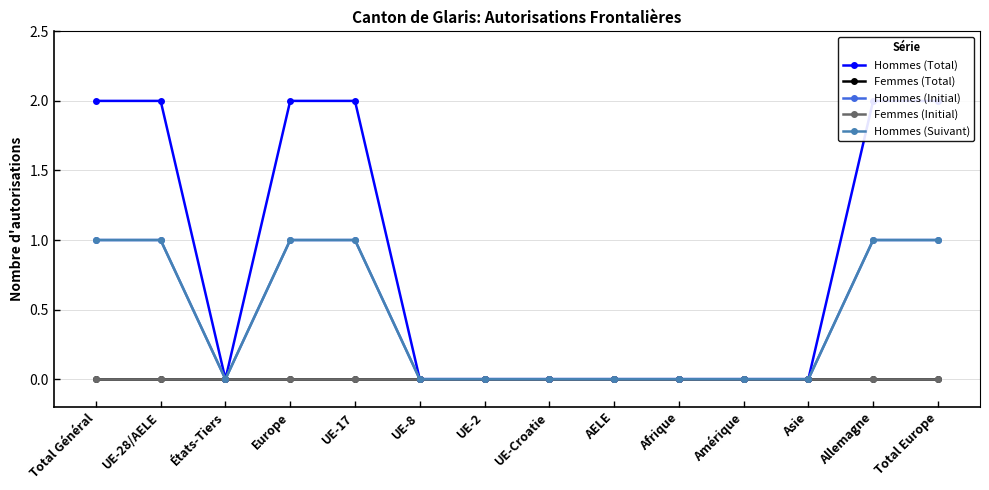

At which label is Femmes (Initial) closest to 0?

Total Général